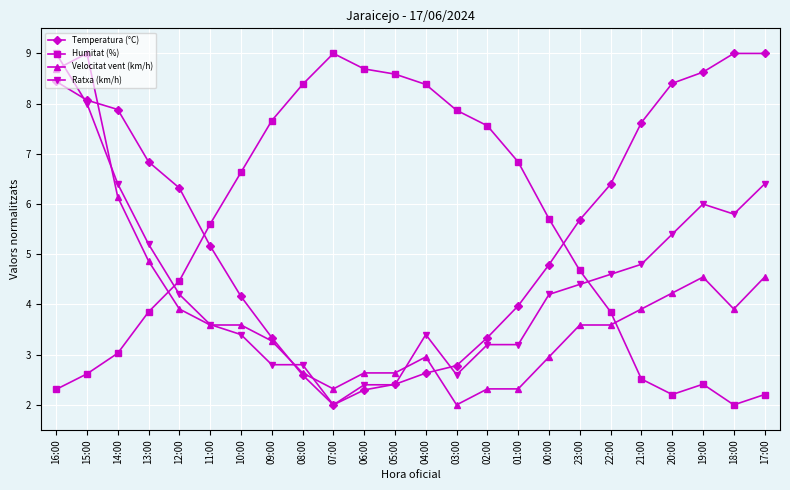

Reading right to left, transcribe all the data shown in this chart.

Temperatura (°C): 9.0	9.0	8.6	8.4	7.6	6.4	5.7	4.8	4.0	3.3	2.8	2.6	2.4	2.3	2.0	2.6	3.3	4.2	5.2	6.3	6.8	7.9	8.1	8.4
Humitat (%): 2.2	2.0	2.4	2.2	2.5	3.9	4.7	5.7	6.8	7.6	7.9	8.4	8.6	8.7	9.0	8.4	7.7	6.6	5.6	4.5	3.9	3.0	2.6	2.3
Velocitat vent (km/h): 4.5	3.9	4.5	4.2	3.9	3.6	3.6	3.0	2.3	2.3	2.0	3.0	2.6	2.6	2.3	2.6	3.3	3.6	3.6	3.9	4.9	6.1	9.0	8.7
Ratxa (km/h): 6.4	5.8	6.0	5.4	4.8	4.6	4.4	4.2	3.2	3.2	2.6	3.4	2.4	2.4	2.0	2.8	2.8	3.4	3.6	4.2	5.2	6.4	8.0	9.0